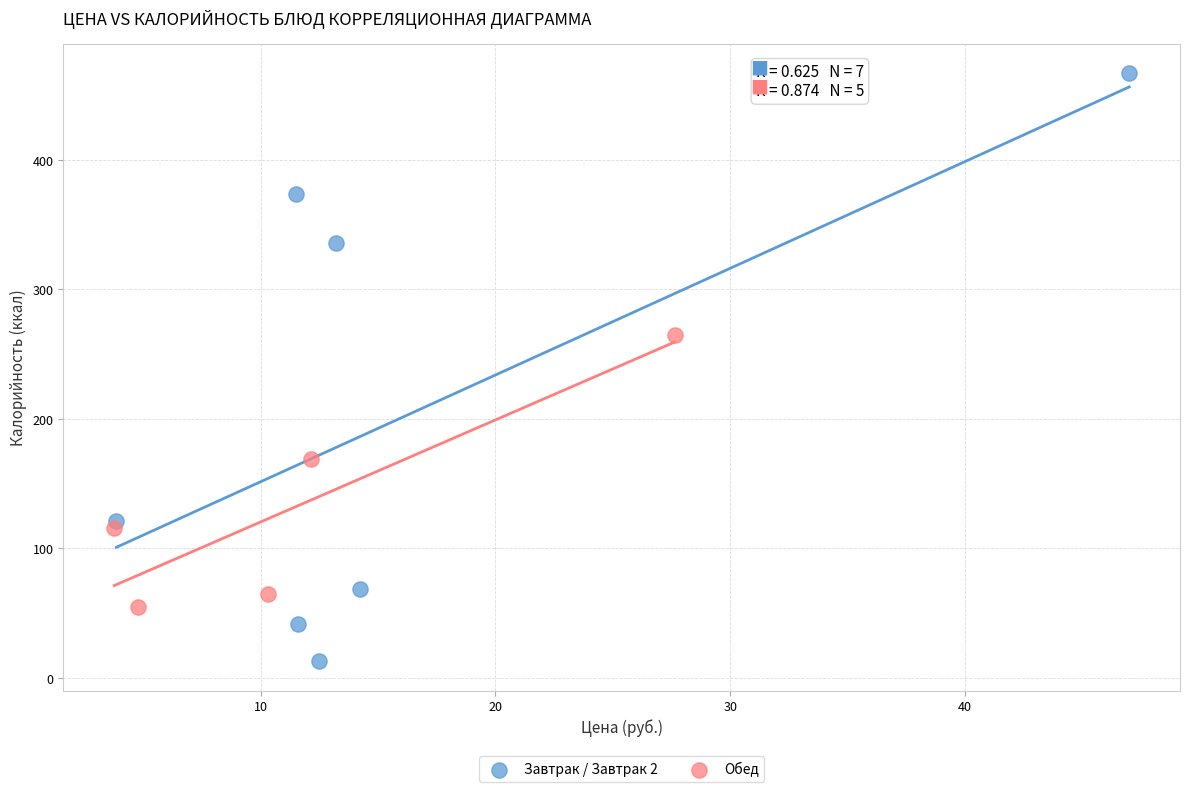

Which series contains the highest Y value?

Завтрак / Завтрак 2